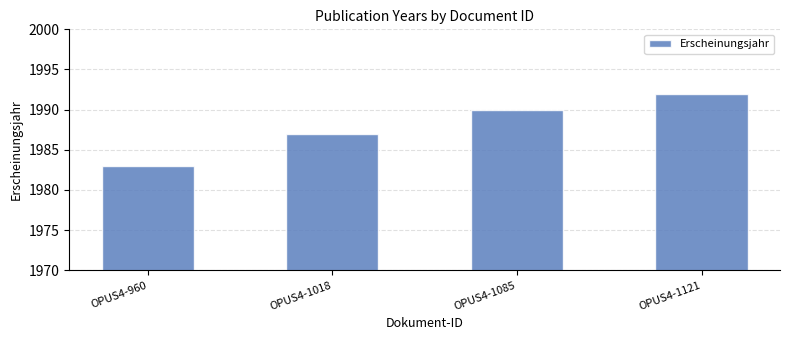

How many categories are shown in the chart?

4